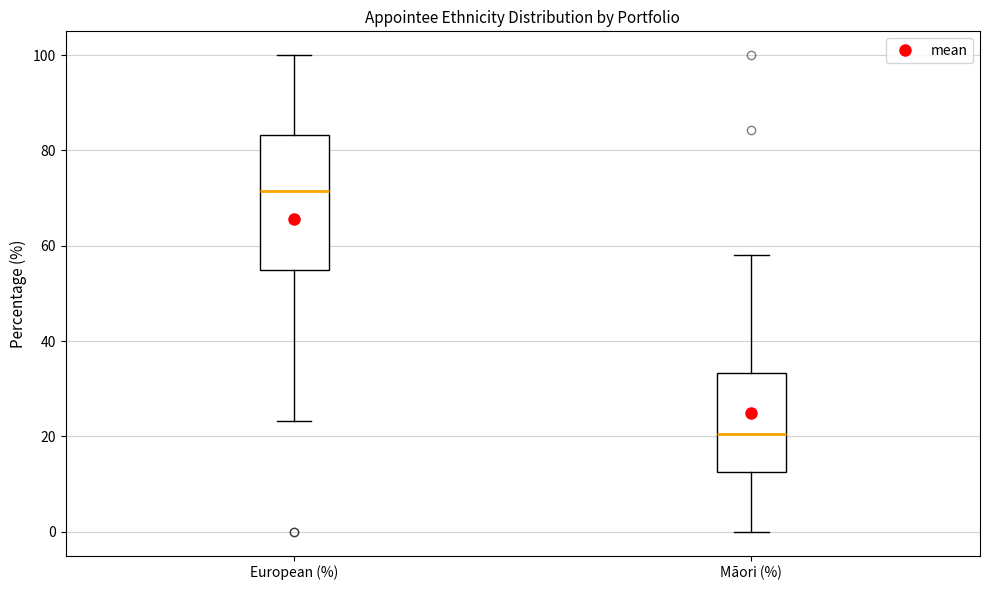

Reading left to right, transcribe this box plot: for each box, give where its median line is, the range the box spans, and where its two whiskers end, as read against the y-axis. The values are not printed on the chart, so give them approximately, as read against the axis.

European (%): median 72, box 56 to 84, whiskers 24 to 100
Māori (%): median 20, box 12 to 34, whiskers 0 to 58